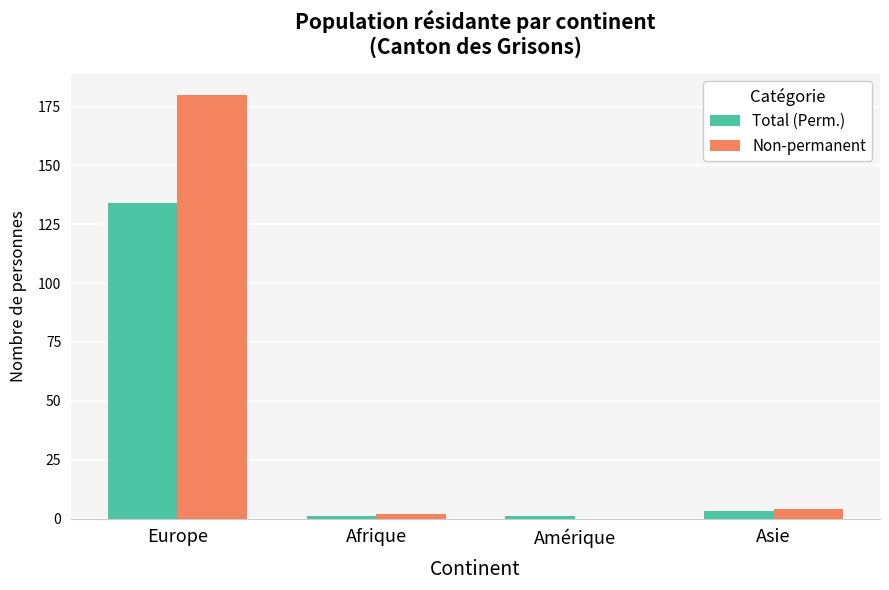

How many categories are shown in the chart?

4